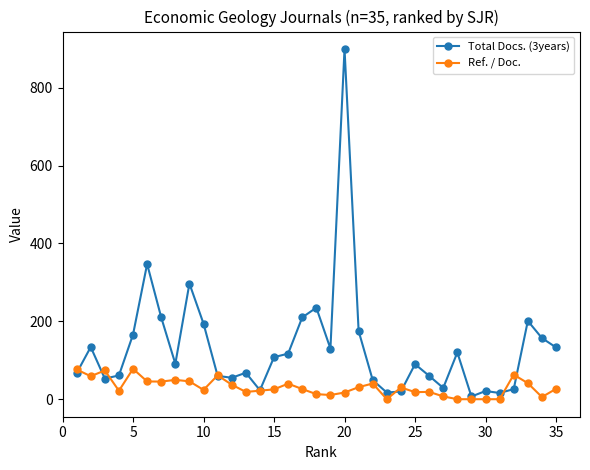

List the series in order of their peak value, lowest first.

Ref. / Doc., Total Docs. (3years)